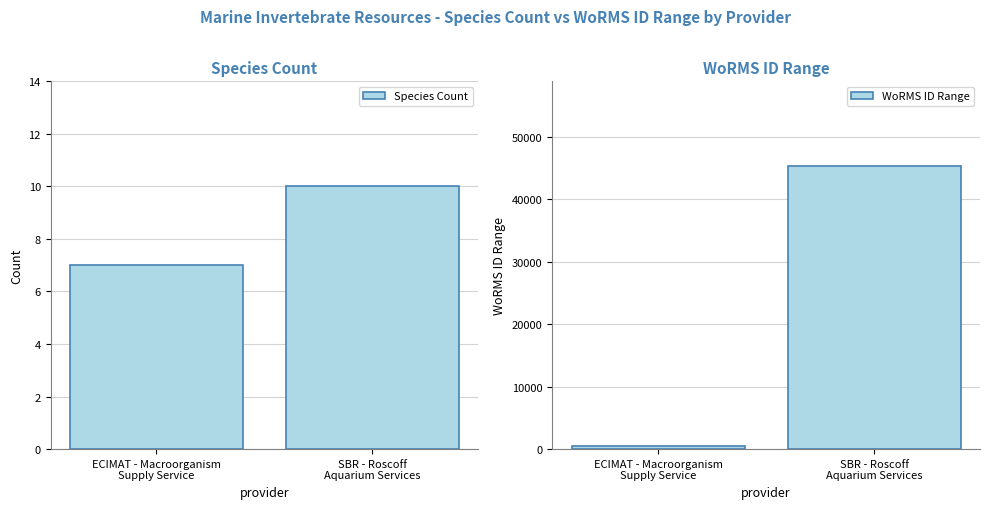

Does the chart contain stacked bars?

No